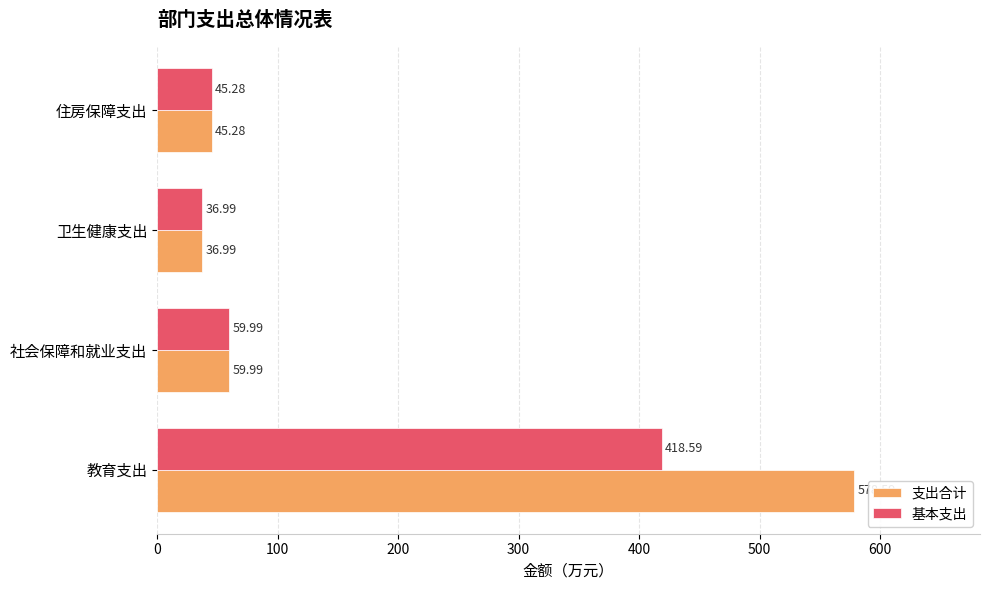

Which series has the widest spread of values?

支出合计